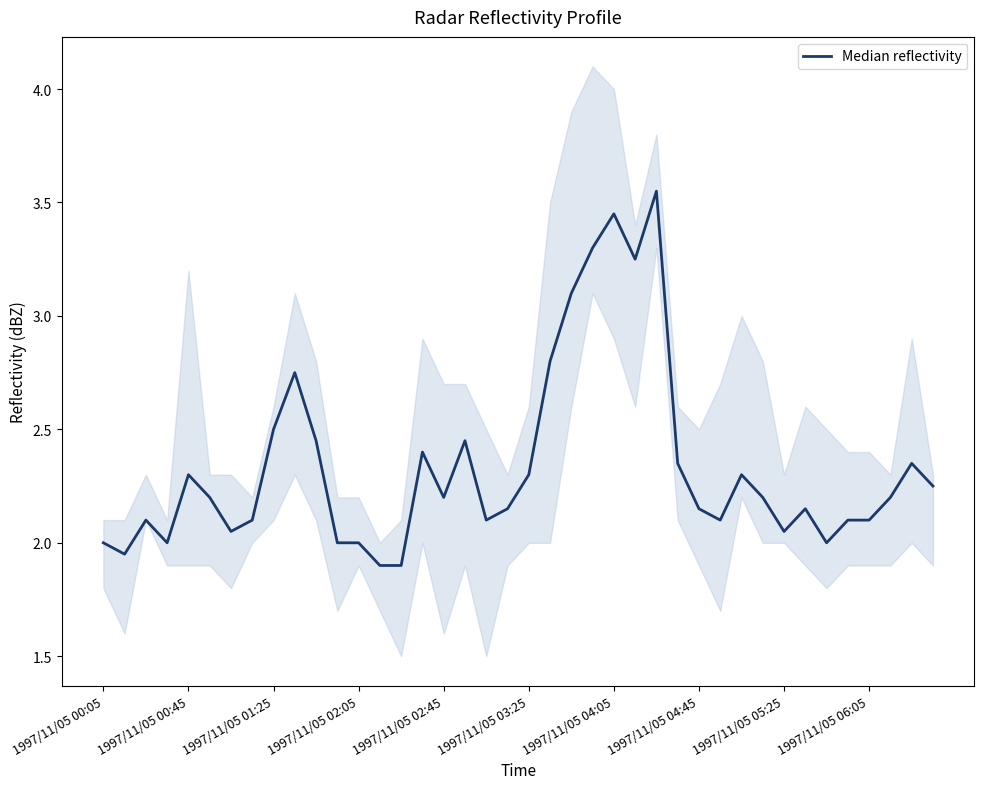

Reading right to left, list all the values displayed in this chart.

2.2	2.4	2.2	2.1	2.1	2.0	2.2	2.0	2.2	2.3	2.1	2.2	2.3	3.5	3.2	3.5	3.3	3.1	2.8	2.3	2.2	2.1	2.5	2.2	2.4	1.9	1.9	2.0	2.0	2.5	2.8	2.5	2.1	2.0	2.2	2.3	2.0	2.1	1.9	2.0